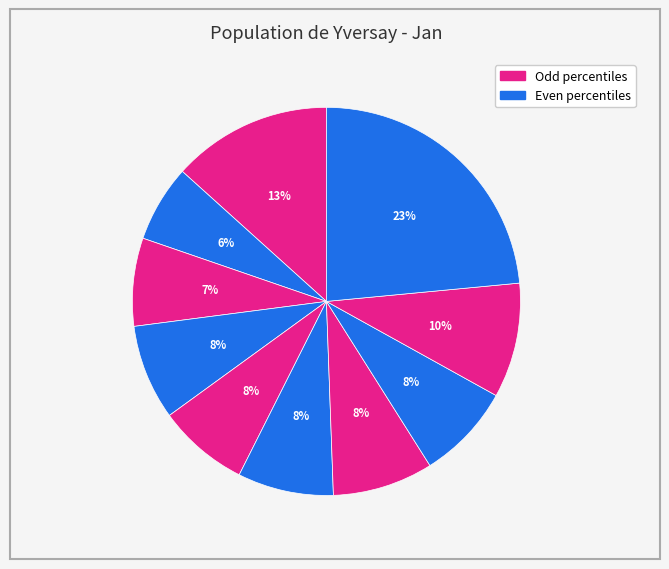

Count the number of slices in the pie.

10